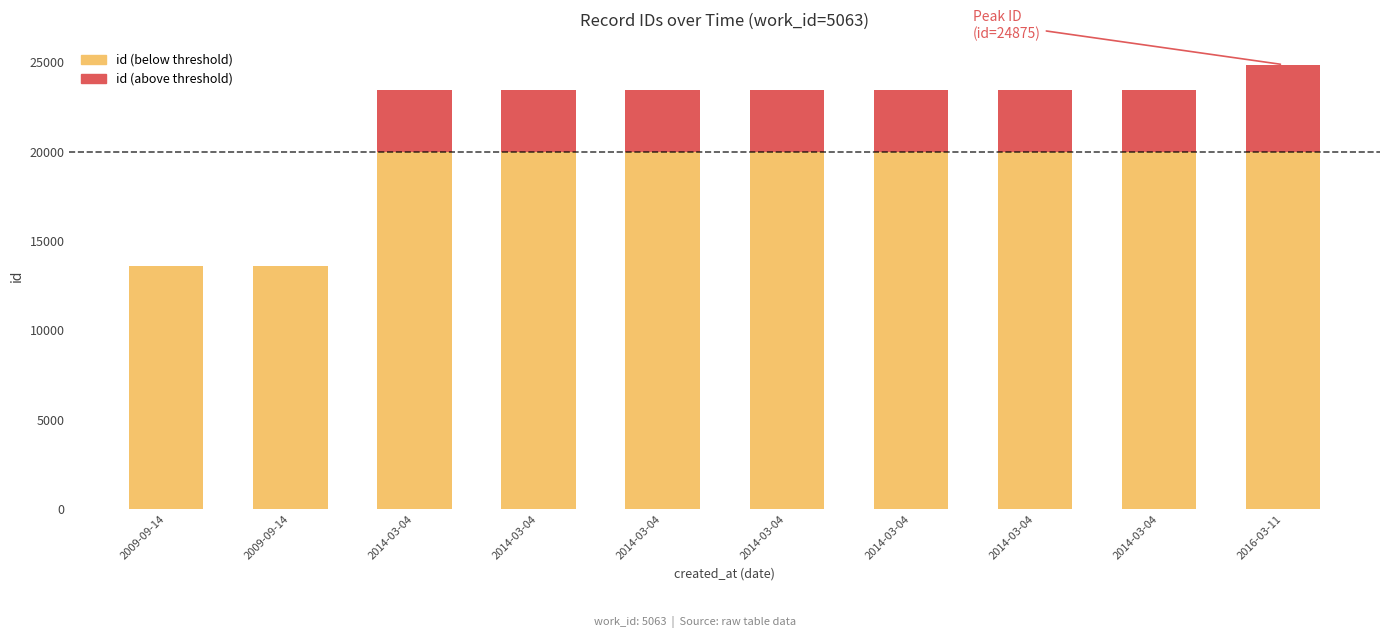

Read the value at 2014-03-04, to the nearest 10.

23440